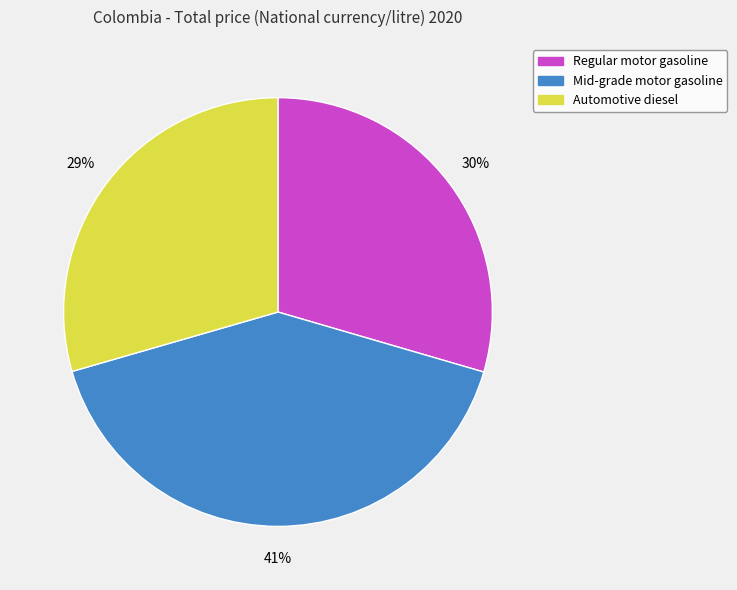

To the nearest percent, what portion does Automotive diesel represent?

29%